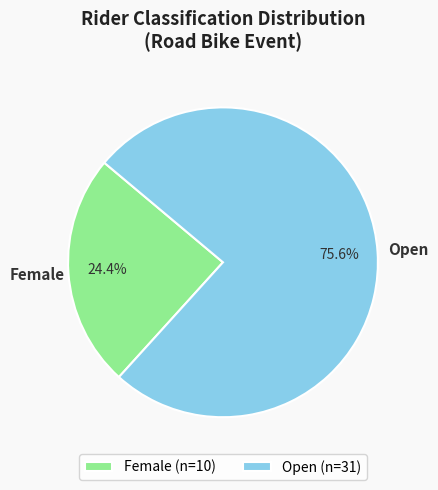

Which slice represents more than half of the pie?

Open